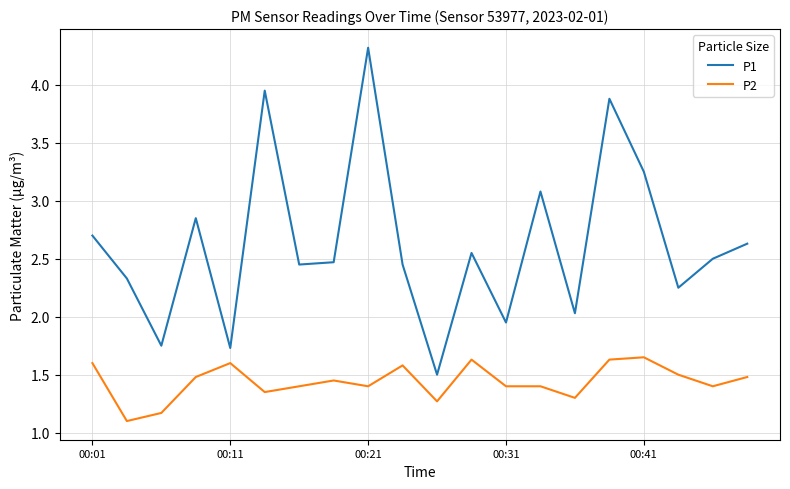

True or false: P2 and P1 cross at least once.

False